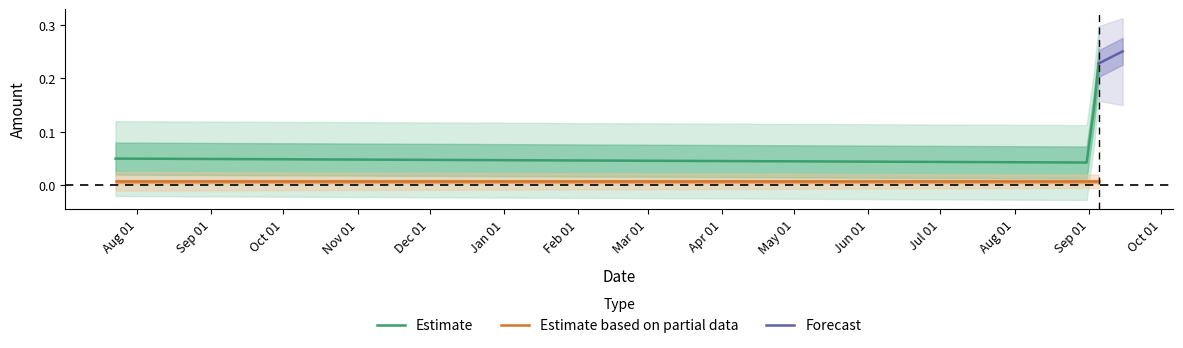

At which category does the chart reach its minimum across all series?

2020-08-31